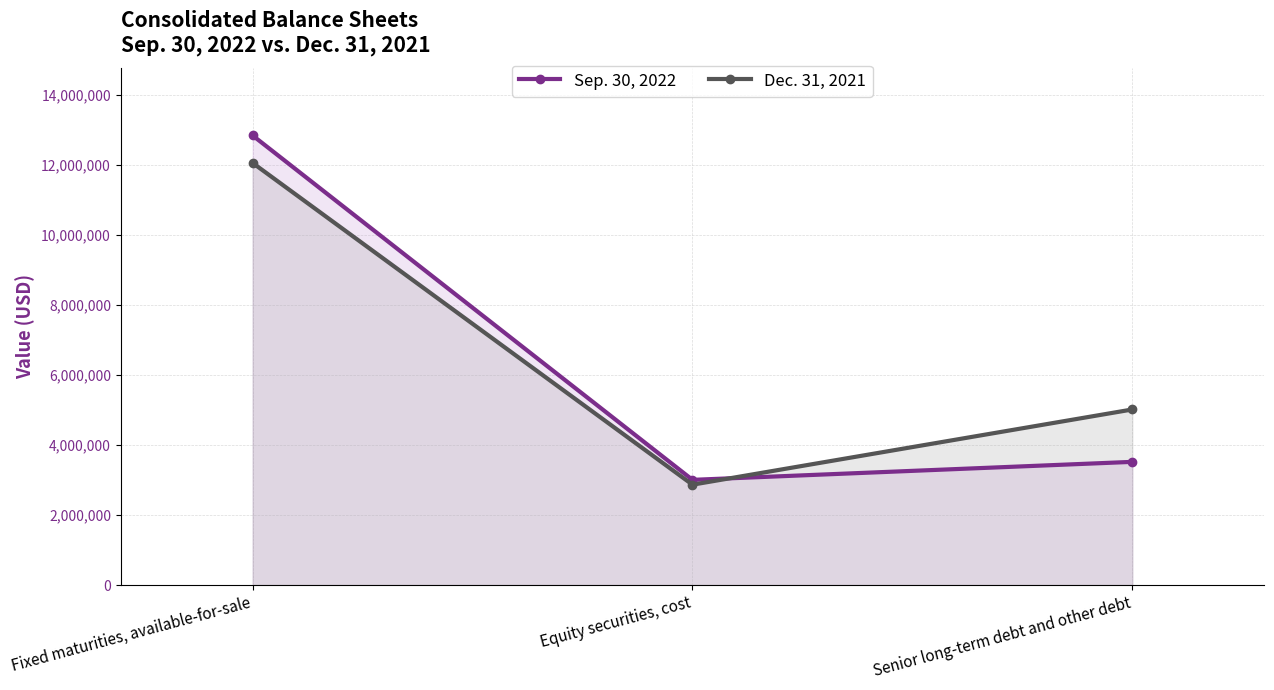

What is the value of the Sep. 30, 2022 point at the 3rd from the left?

3520000